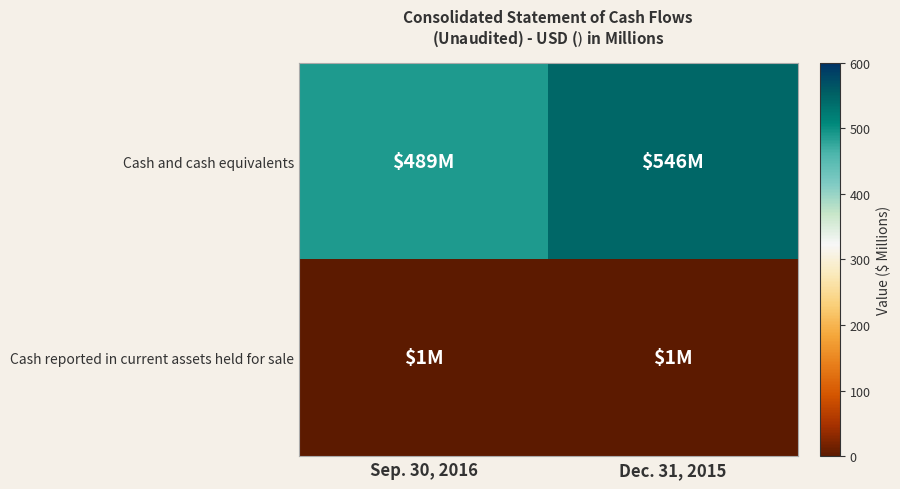

Reading right to left, extract all data points from this chart.

Cash and cash equivalents: Dec. 31, 2015=546	Sep. 30, 2016=489
Cash reported in current assets held for sale: Dec. 31, 2015=1	Sep. 30, 2016=1